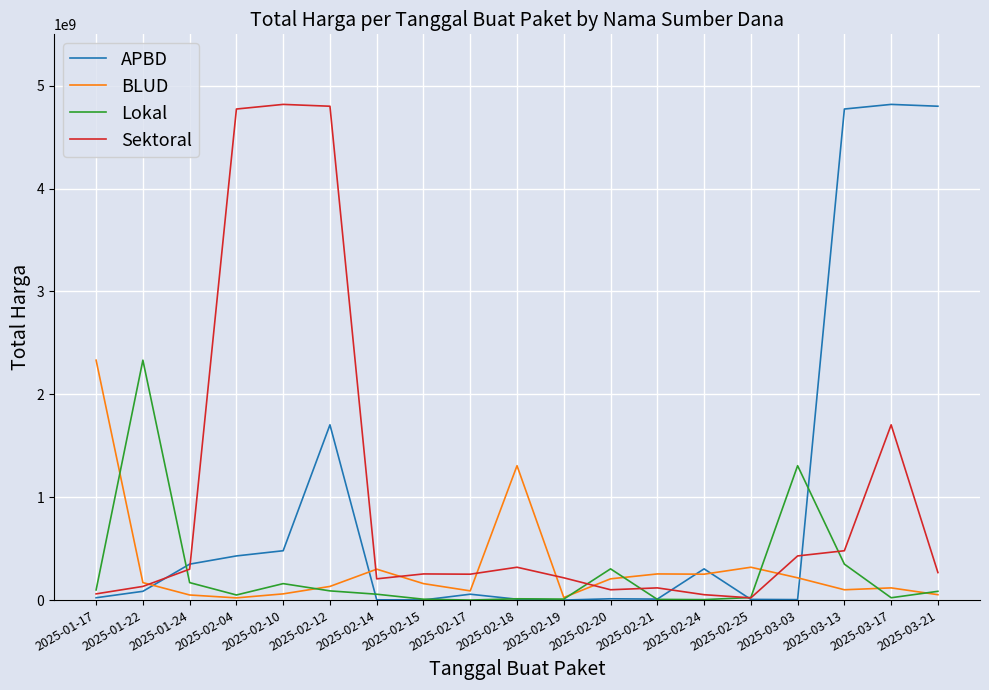

True or false: Lokal and BLUD cross at least once.

True